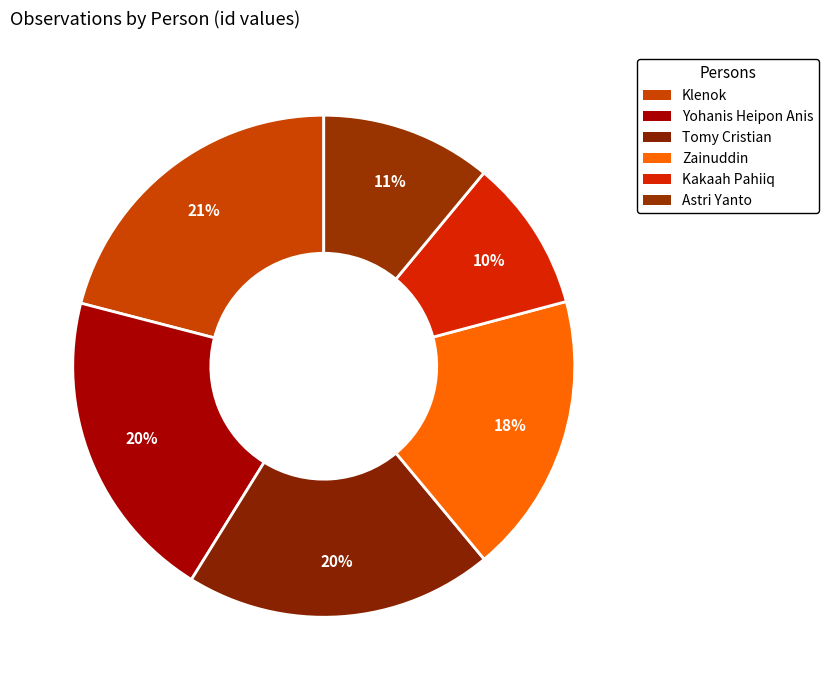

To the nearest percent, what is the average slice percentage?

17%